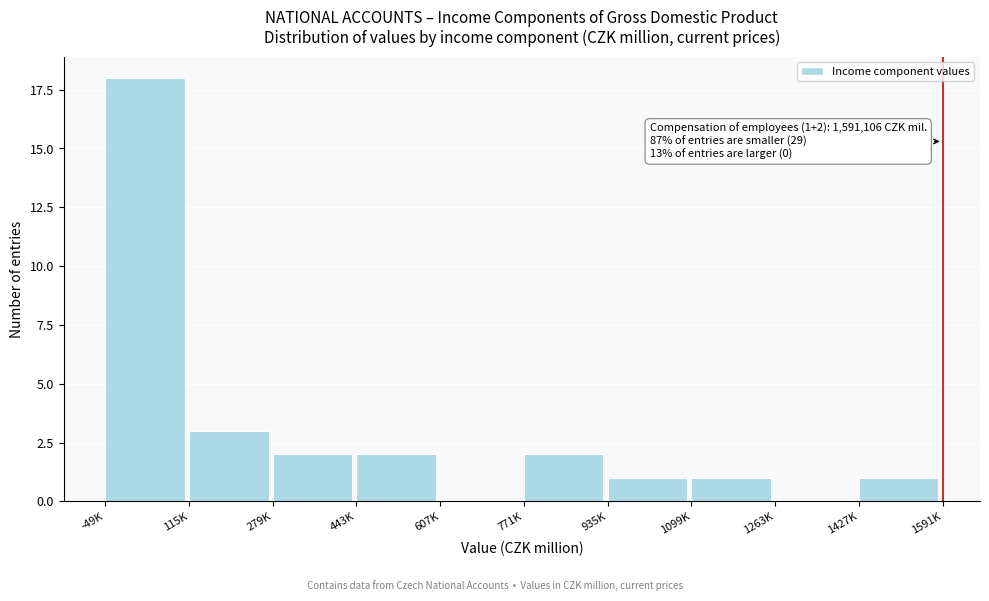

Reading right to left, transcribe all the data shown in this chart.

1427K=1	1263K=0	1099K=1	935K=1	771K=2	607K=0	443K=2	279K=2	115K=3	-49K=18